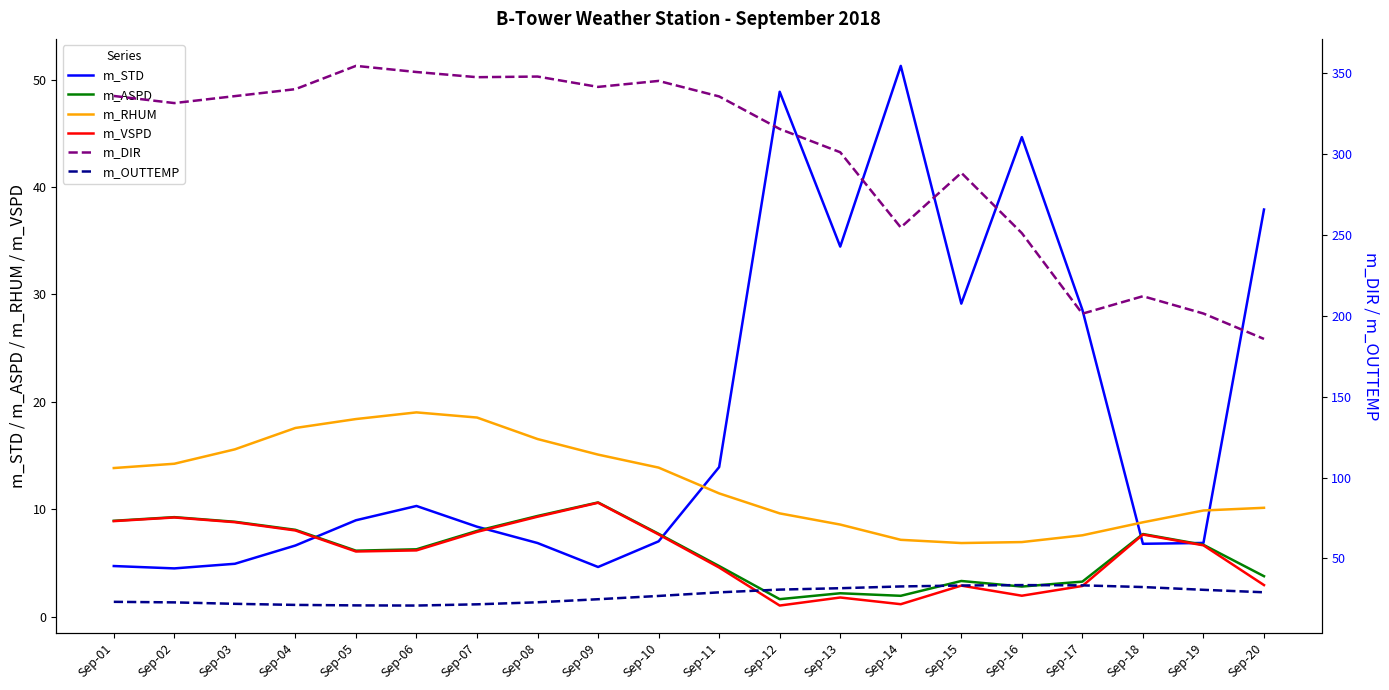

Reading right to left, what are all the values shown in this chart?

m_STD: Sep-20=37.9	Sep-19=6.9	Sep-18=6.8	Sep-17=28.6	Sep-16=44.6	Sep-15=29.1	Sep-14=51.3	Sep-13=34.5	Sep-12=48.9	Sep-11=13.9	Sep-10=7.0	Sep-09=4.6	Sep-08=6.9	Sep-07=8.4	Sep-06=10.3	Sep-05=9.0	Sep-04=6.6	Sep-03=4.9	Sep-02=4.5	Sep-01=4.7
m_ASPD: Sep-20=3.8	Sep-19=6.7	Sep-18=7.7	Sep-17=3.3	Sep-16=2.8	Sep-15=3.3	Sep-14=1.9	Sep-13=2.2	Sep-12=1.6	Sep-11=4.7	Sep-10=7.7	Sep-09=10.6	Sep-08=9.4	Sep-07=8.0	Sep-06=6.3	Sep-05=6.1	Sep-04=8.1	Sep-03=8.8	Sep-02=9.3	Sep-01=8.9
m_RHUM: Sep-20=10.1	Sep-19=9.9	Sep-18=8.8	Sep-17=7.6	Sep-16=7.0	Sep-15=6.9	Sep-14=7.2	Sep-13=8.6	Sep-12=9.6	Sep-11=11.5	Sep-10=13.9	Sep-09=15.1	Sep-08=16.5	Sep-07=18.5	Sep-06=19.0	Sep-05=18.4	Sep-04=17.6	Sep-03=15.6	Sep-02=14.2	Sep-01=13.8
m_VSPD: Sep-20=2.9	Sep-19=6.6	Sep-18=7.7	Sep-17=2.9	Sep-16=2.0	Sep-15=2.9	Sep-14=1.2	Sep-13=1.8	Sep-12=1.0	Sep-11=4.6	Sep-10=7.7	Sep-09=10.6	Sep-08=9.3	Sep-07=7.9	Sep-06=6.2	Sep-05=6.1	Sep-04=8.0	Sep-03=8.8	Sep-02=9.2	Sep-01=8.9
m_DIR: Sep-20=185.7	Sep-19=201.4	Sep-18=212.1	Sep-17=201.3	Sep-16=251.1	Sep-15=288.4	Sep-14=254.6	Sep-13=301.1	Sep-12=315.5	Sep-11=335.6	Sep-10=345.2	Sep-09=341.5	Sep-08=347.9	Sep-07=347.5	Sep-06=350.7	Sep-05=354.5	Sep-04=340.1	Sep-03=335.8	Sep-02=331.5	Sep-01=335.9
m_OUTTEMP: Sep-20=29.1	Sep-19=30.6	Sep-18=32.3	Sep-17=33.4	Sep-16=33.5	Sep-15=33.3	Sep-14=32.7	Sep-13=31.6	Sep-12=30.7	Sep-11=29.0	Sep-10=26.8	Sep-09=24.8	Sep-08=22.9	Sep-07=21.6	Sep-06=20.9	Sep-05=21.0	Sep-04=21.3	Sep-03=21.9	Sep-02=22.8	Sep-01=23.2